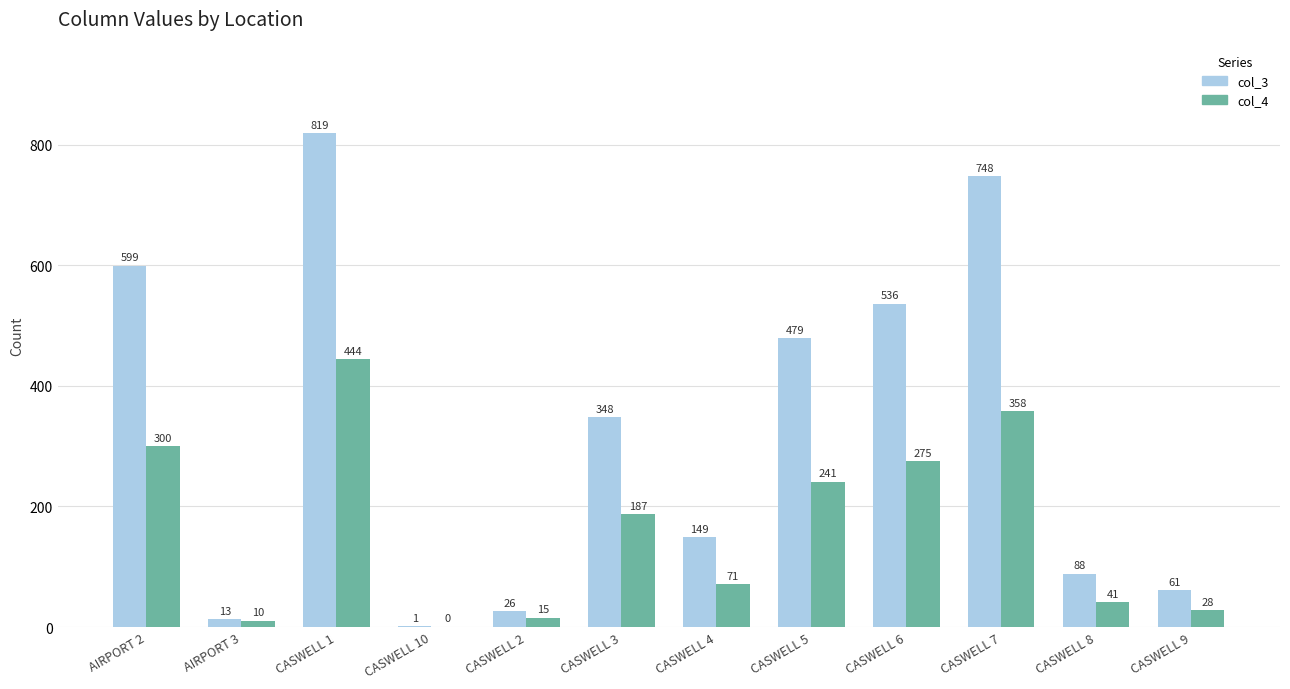

Between AIRPORT 2 and CASWELL 4, which series saw the biggest shift?

col_3